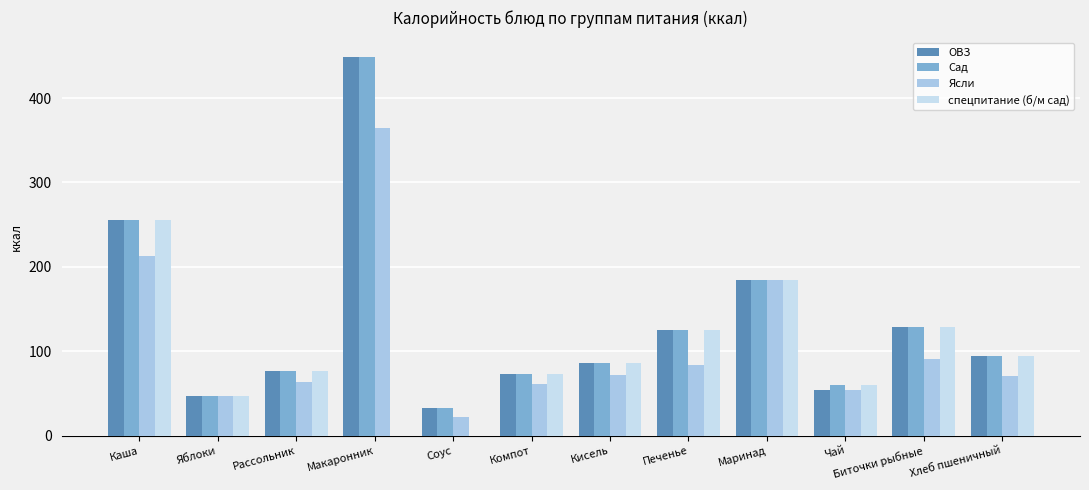

Reading left to right, what are all the values shown in this chart?

ОВЗ: Каша=255.2	Яблоки=47.0	Рассольник=76.5	Макаронник=449.1	Соус=32.8	Компот=72.9	Кисель=86.4	Печенье=125.1	Маринад=184.5	Чай=54.0	Биточки рыбные=129.0	Хлеб пшеничный=94.0
Сад: Каша=255.2	Яблоки=47.0	Рассольник=76.5	Макаронник=449.1	Соус=32.8	Компот=72.9	Кисель=86.4	Печенье=125.1	Маринад=184.5	Чай=60.0	Биточки рыбные=129.0	Хлеб пшеничный=94.0
Ясли: Каша=212.7	Яблоки=47.0	Рассольник=63.8	Макаронник=364.9	Соус=21.8	Компот=60.8	Кисель=72.0	Печенье=83.4	Маринад=184.5	Чай=54.0	Биточки рыбные=90.3	Хлеб пшеничный=70.5
спецпитание (б/м сад): Каша=255.2	Яблоки=47.0	Рассольник=76.5	Макаронник=0.0	Соус=0.0	Компот=72.9	Кисель=86.4	Печенье=125.1	Маринад=184.5	Чай=60.0	Биточки рыбные=129.0	Хлеб пшеничный=94.0